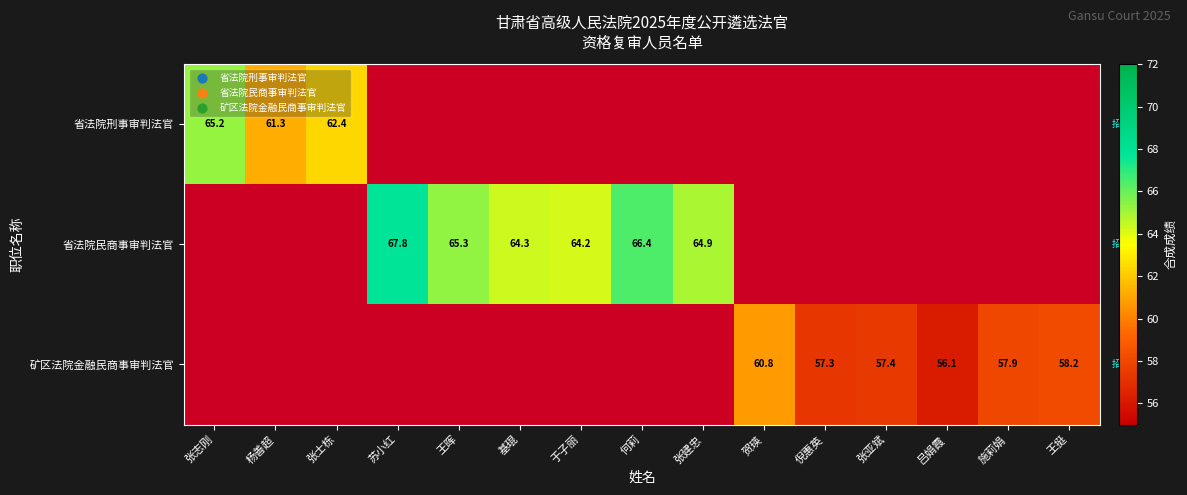

At how many categories does at least one series exceed 62?

8